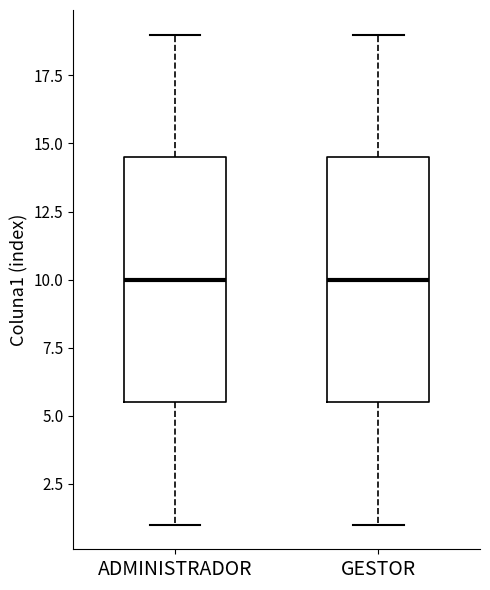

Where does the upper whisker of the box for ADMINISTRADOR end on the y-axis? The values are not printed on the chart, so give them approximately, as read against the axis.

19.0